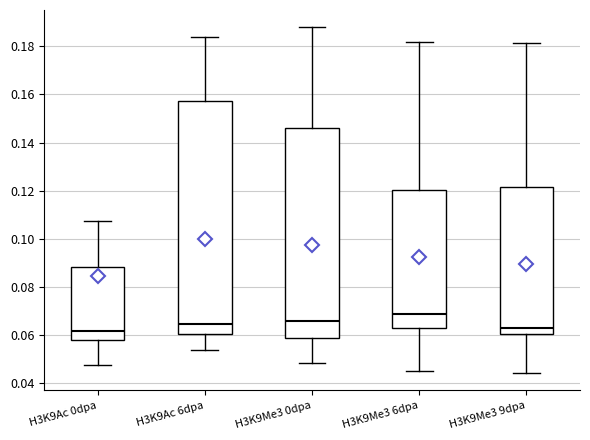

Comparing the boxes themselves (not the whiskers), which one is the tallest?

H3K9Ac 6dpa